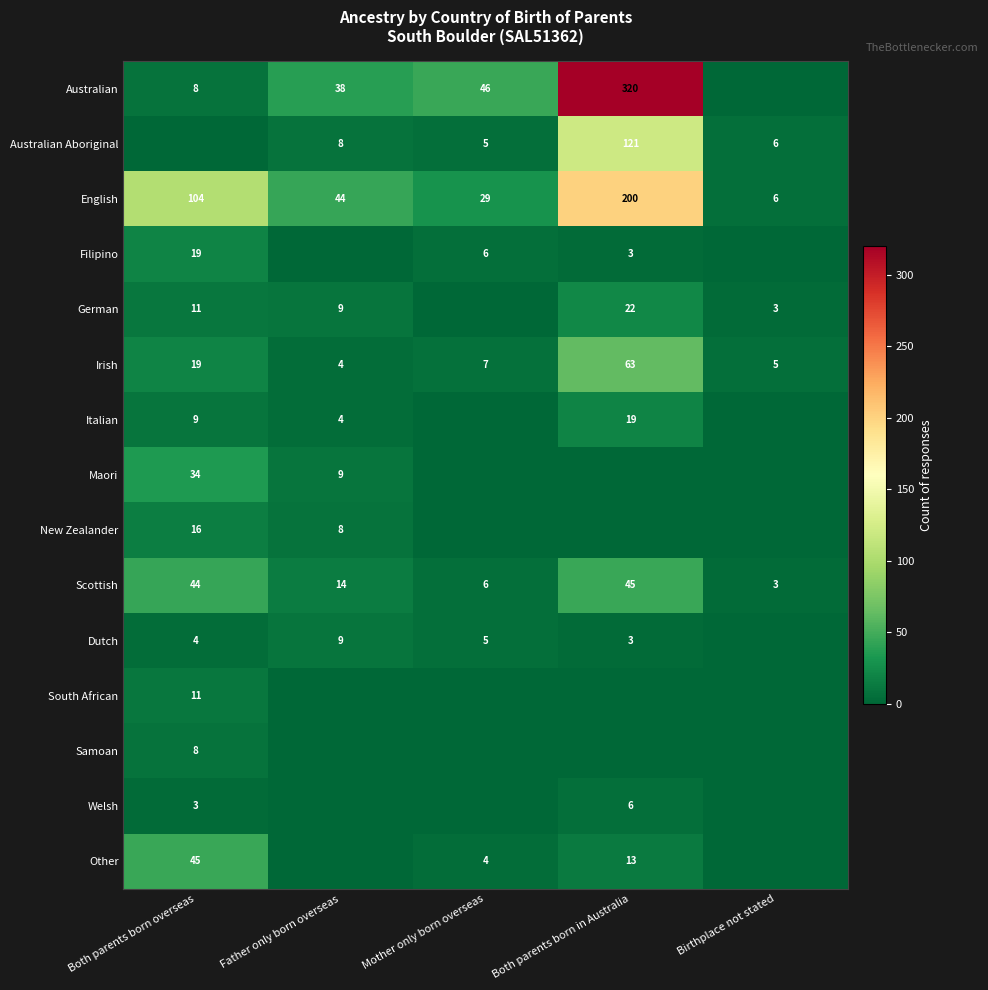

How many data points in Irish are less than 7?

2